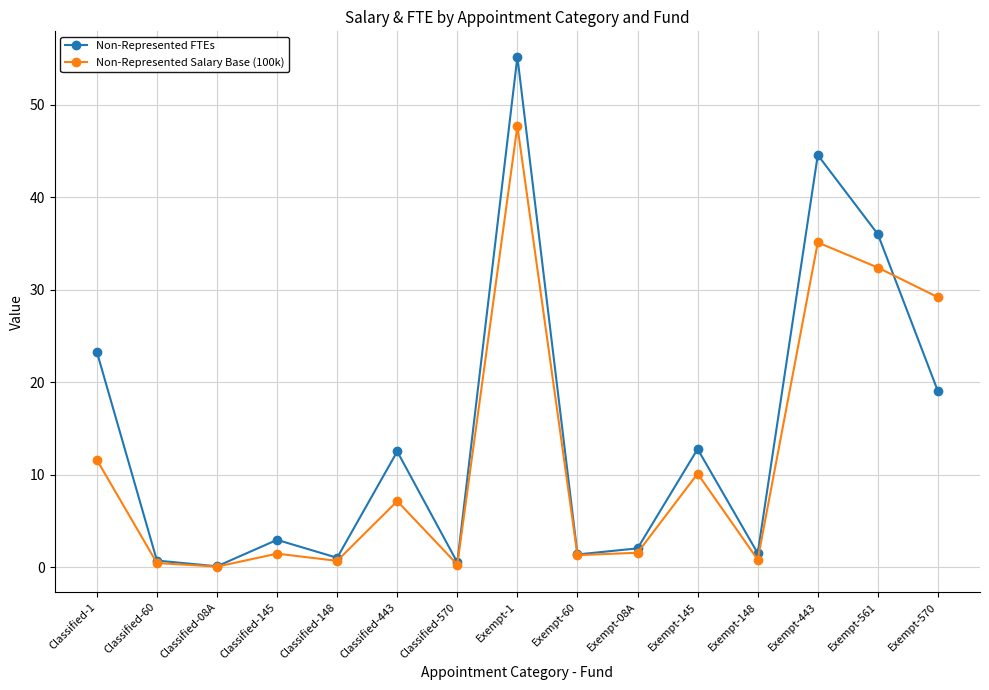

What is the difference between the Non-Represented FTEs values at Exempt-148 and Classified-148?

0.5